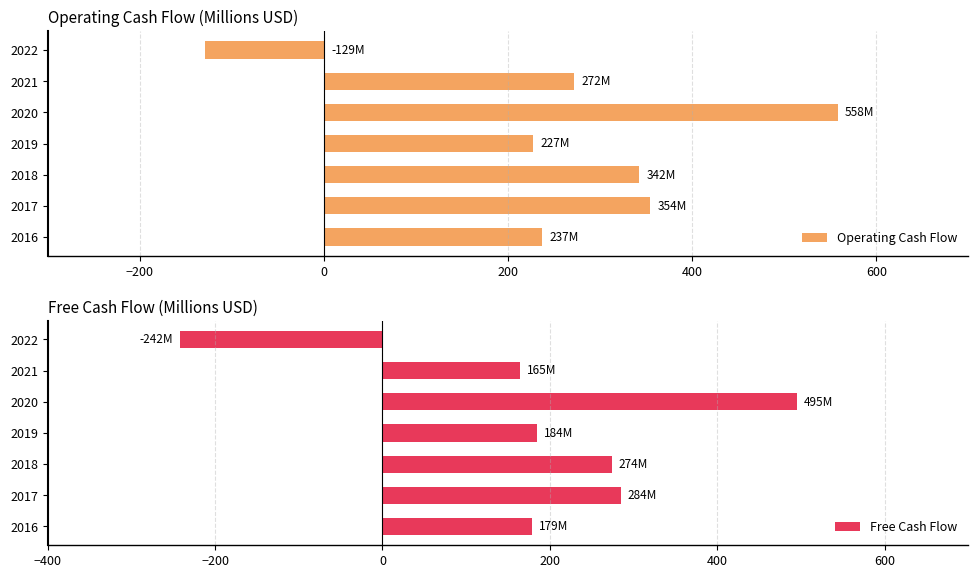

Is it true that Free Cash Flow equals 78.5 at 2021?

False